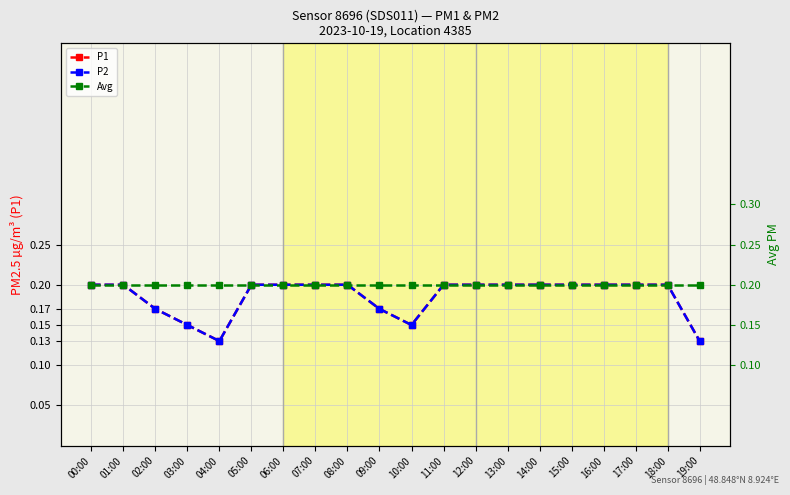

Where is the first local minimum for P1?

04:00